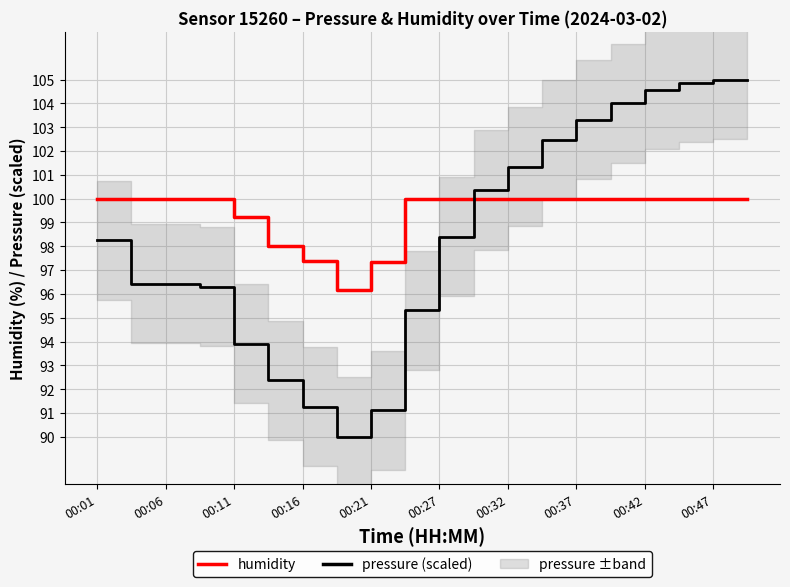

Is the value of pressure (scaled) at 17 greater than the value of humidity at 19?

Yes